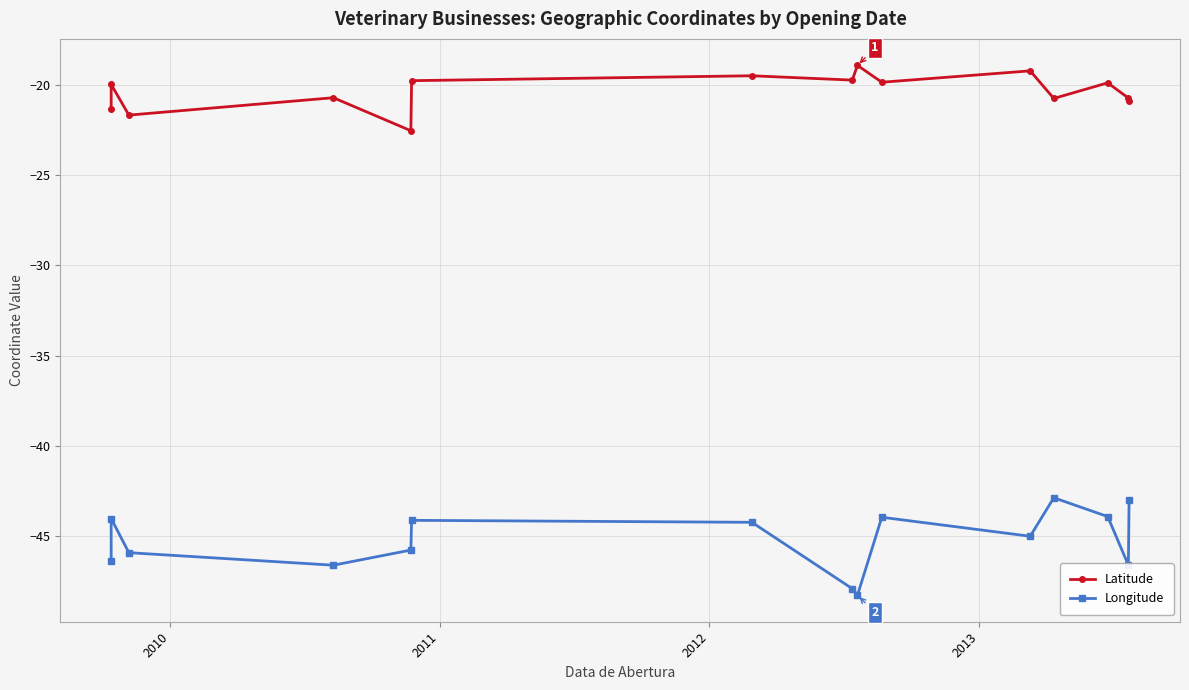

The value of Latitude at 2010 is -30.8. True or false?

False